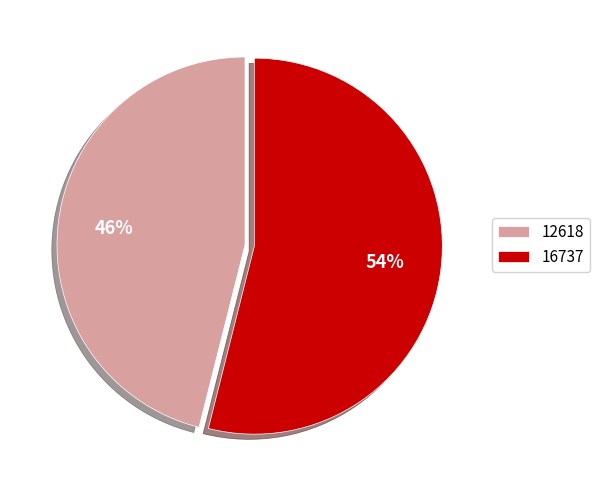

Approximately how many times larger is the value at 16737 compared to 12618?

1.2